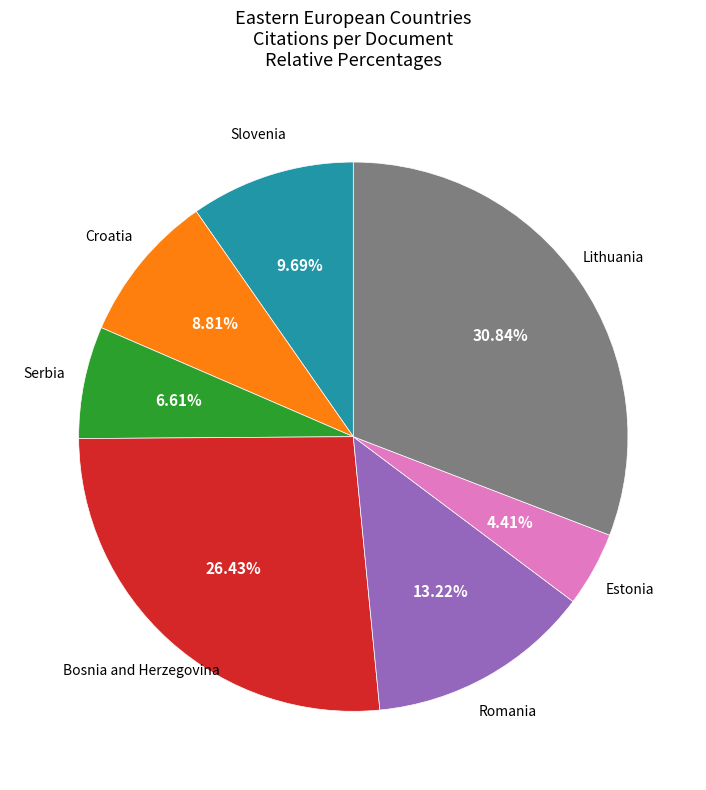

Is there a majority slice in this chart?

No